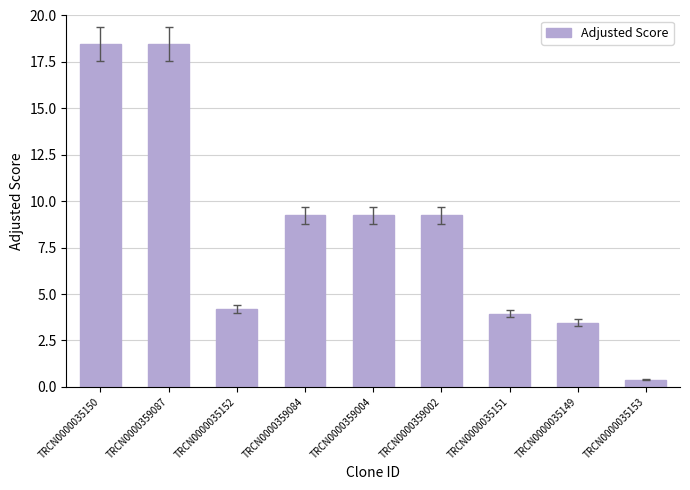

Is it true that the value at TRCN0000359084 is 5.4?

False